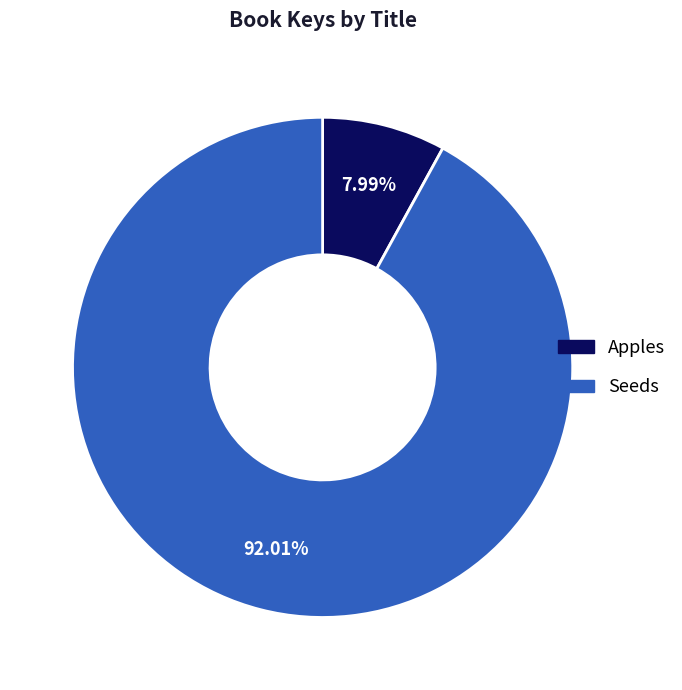

To the nearest percent, what percentage of the pie is Seeds?

92%